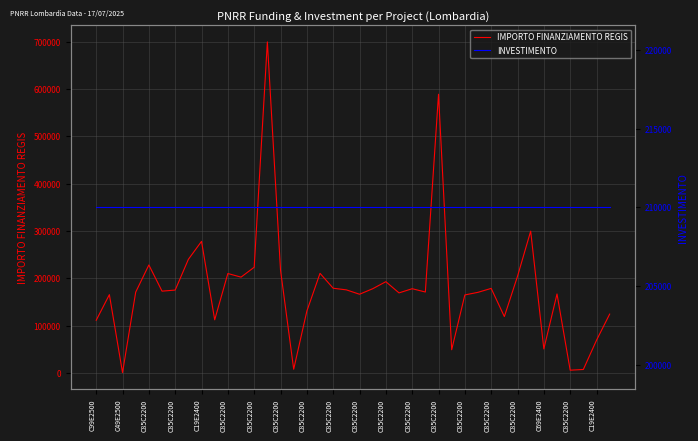

At which category is the sum across all series the highest?

C85C2200